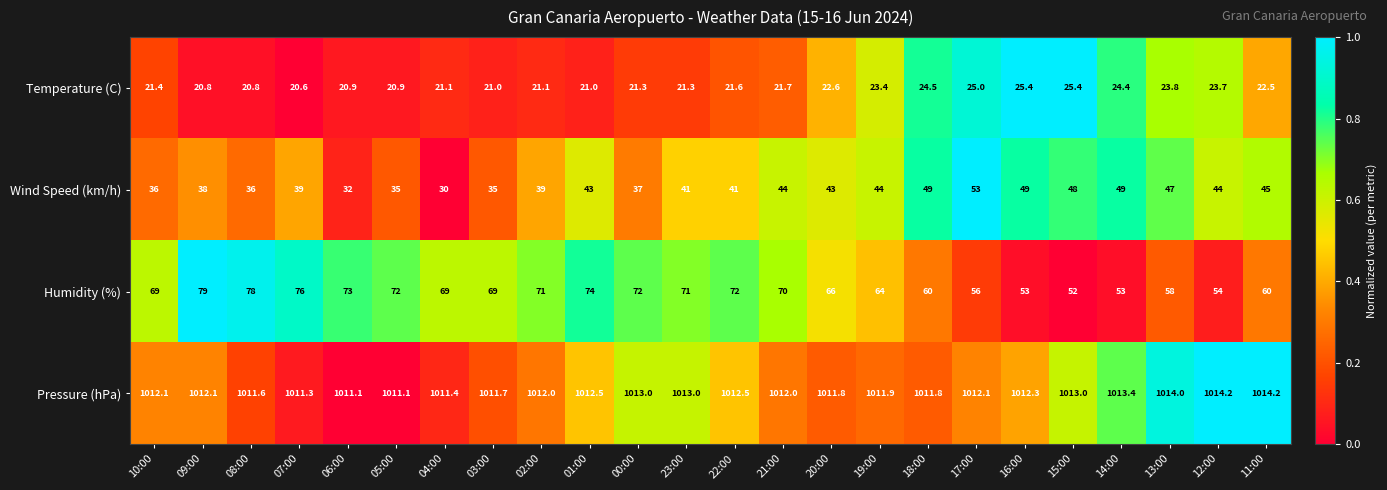

What is the approximate value of Humidity (%) at 11:00?

60.0